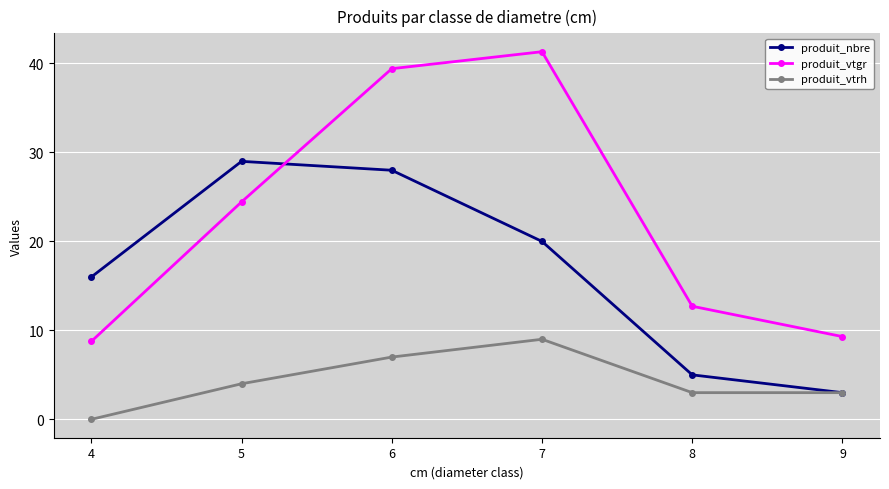

At how many categories does at least one series exceed 19?

3